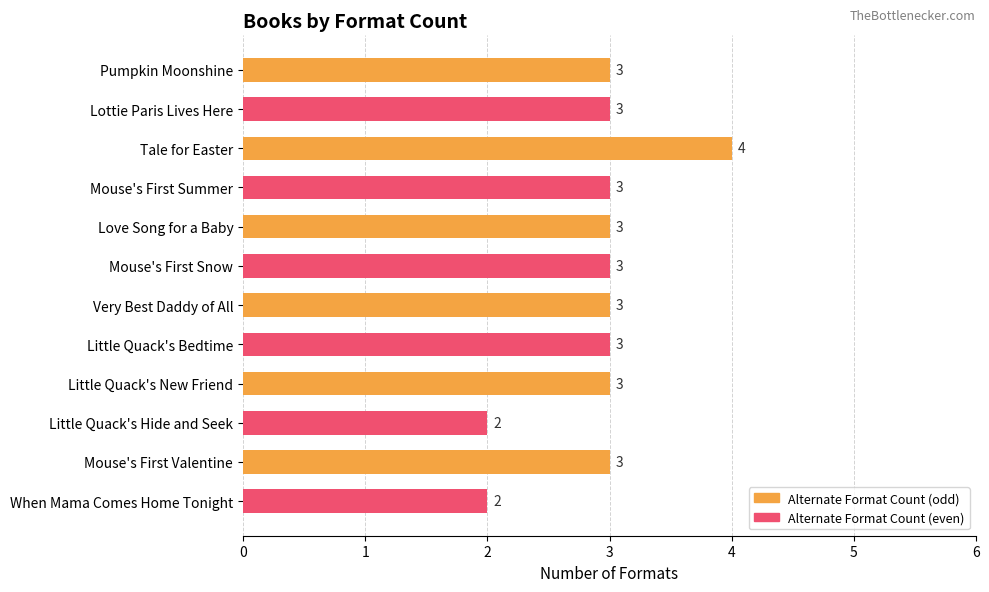

The value at Mouse's First Summer is 3. True or false?

True